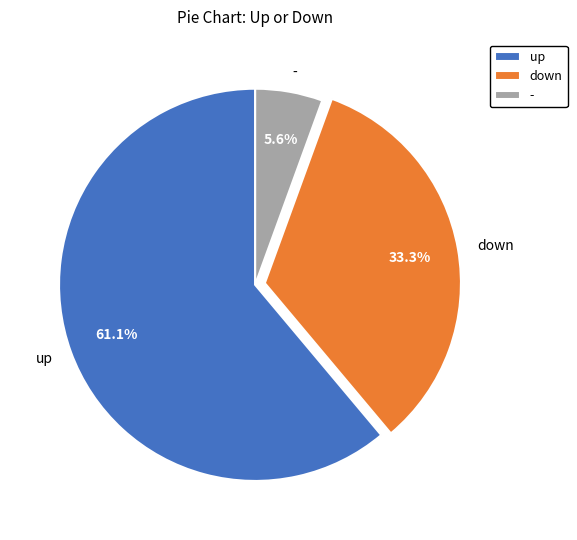

To the nearest percent, what percentage of the pie is up?

61%